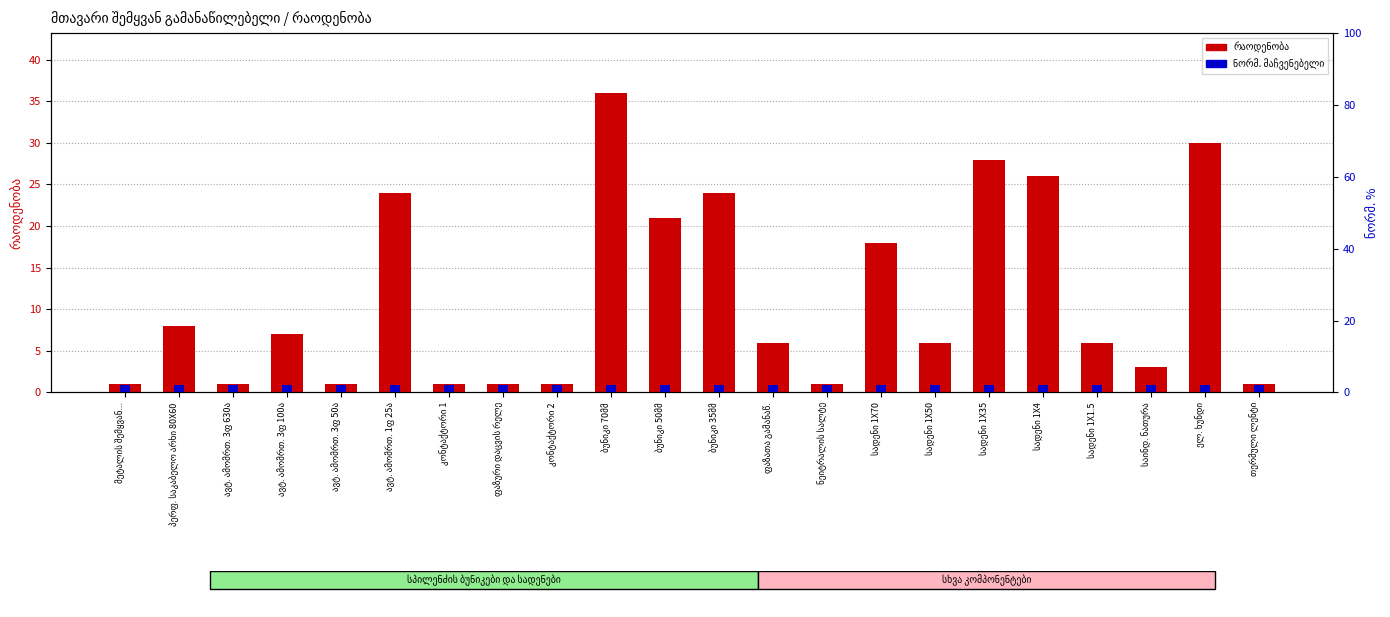

What is the sum of the რაოდენობა (quantity) values at ნეიტრალის სალტე and ავტ. ამომრთ. 3ფ 50ა?

2